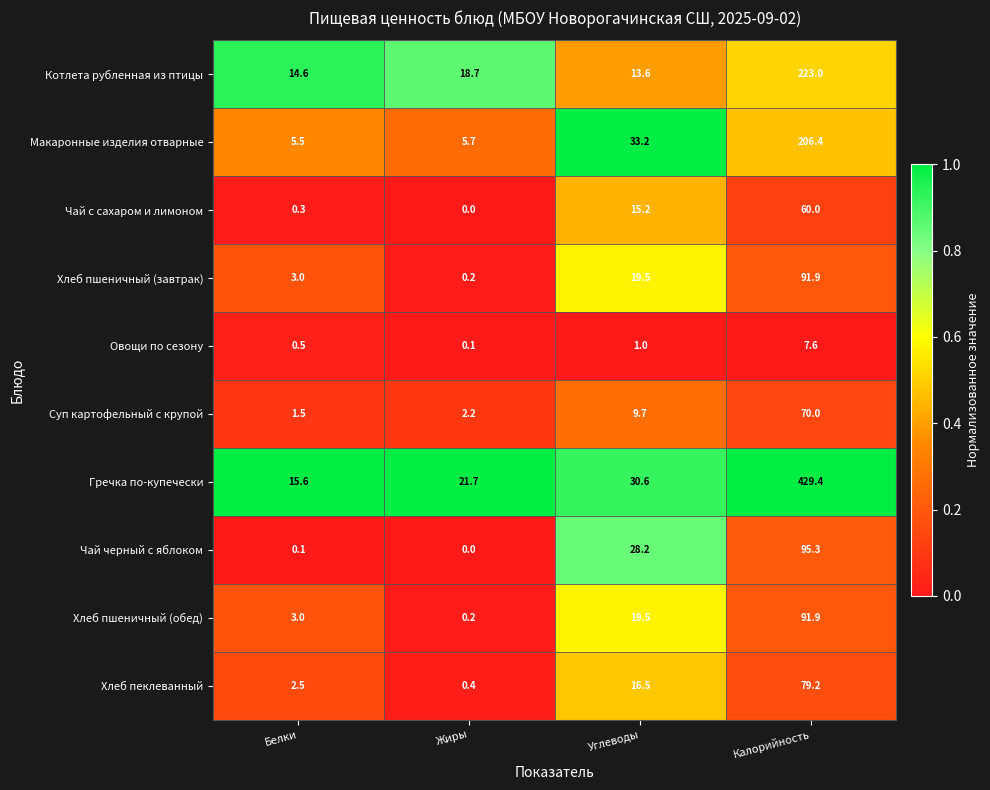

Where is Чай с сахаром и лимоном nearest to the value 30?

Углеводы